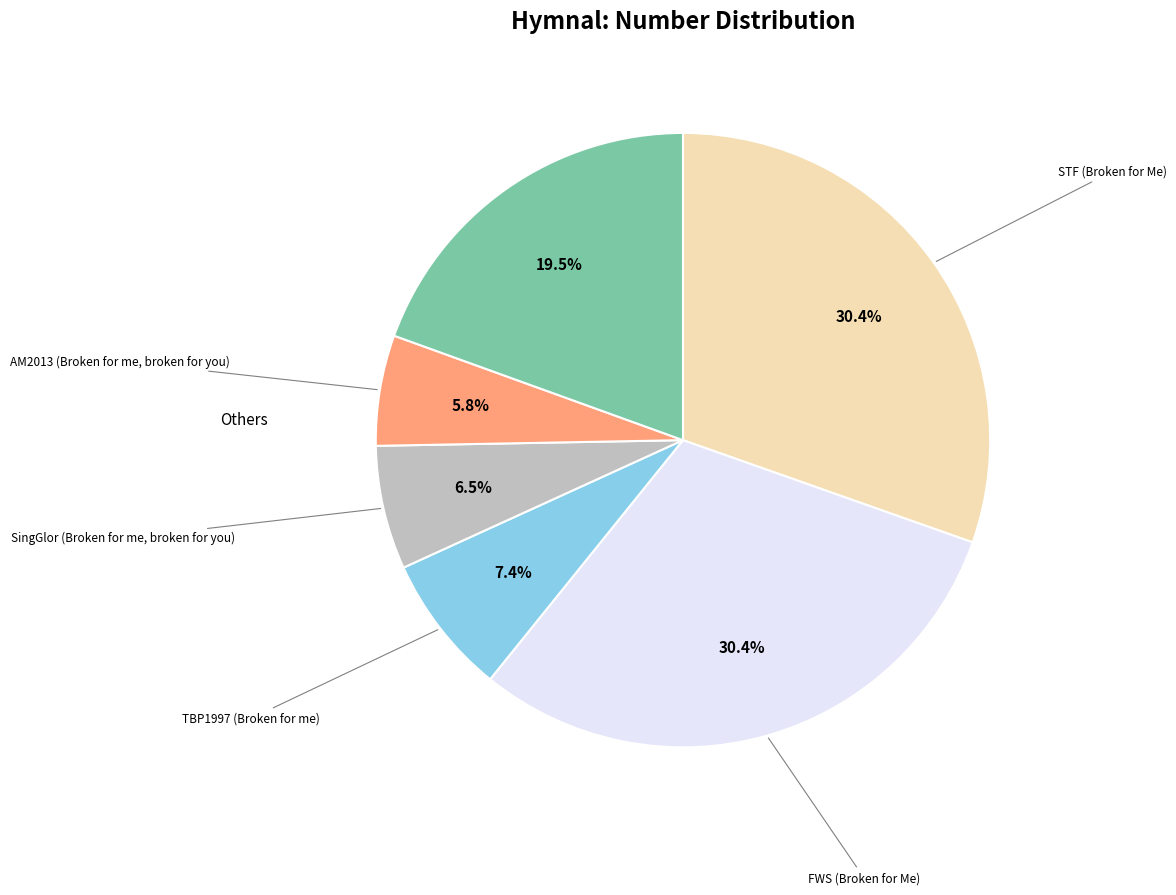

How many slices are in this pie chart?

6